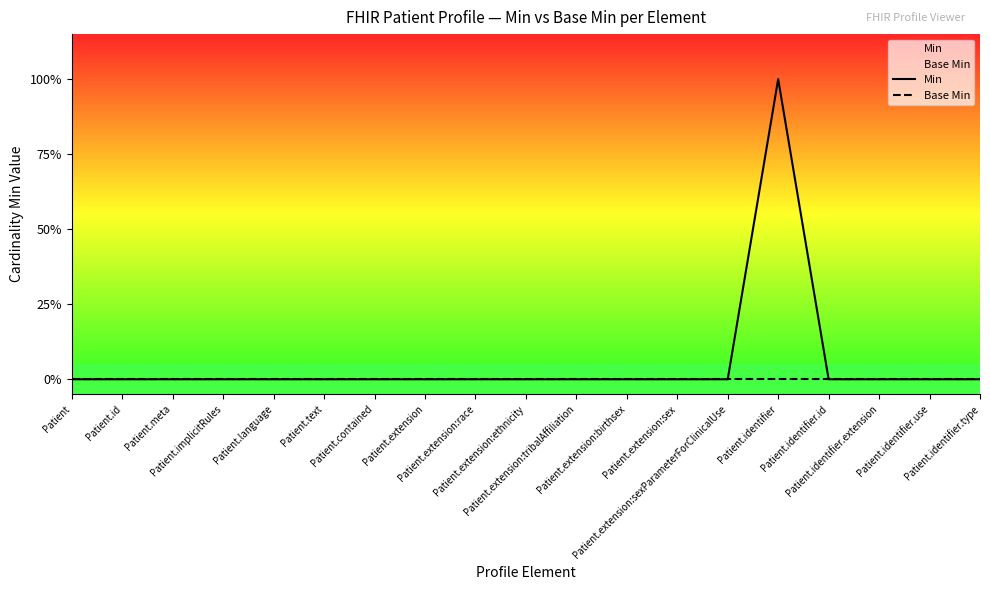

The Min series shows 0 at Patient.extension:sexParameterForClinicalUse. True or false?

True